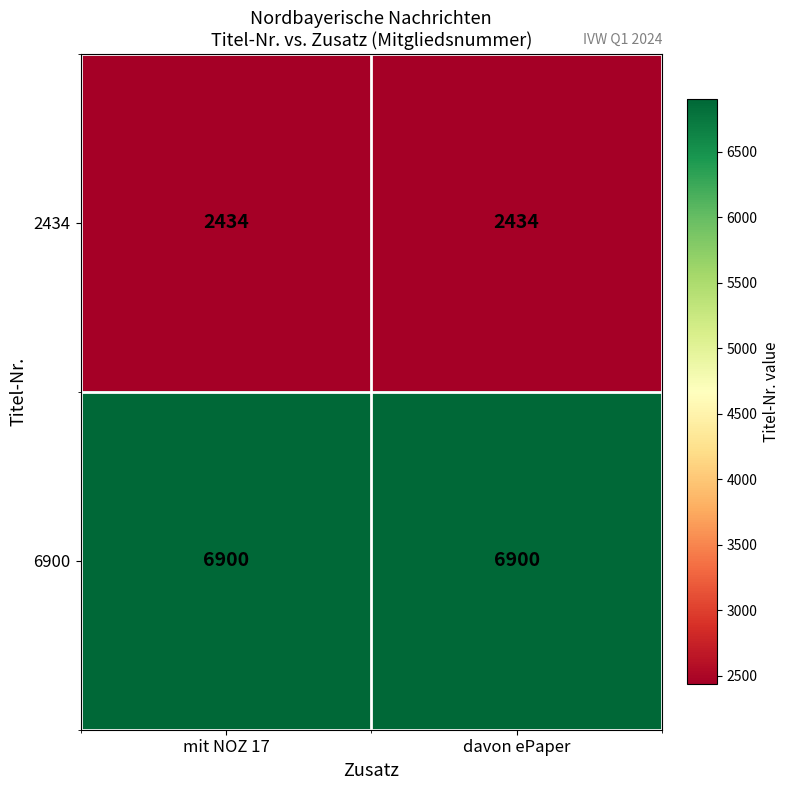

What is the spread (max minus min) of values at mit NOZ 17?

4466